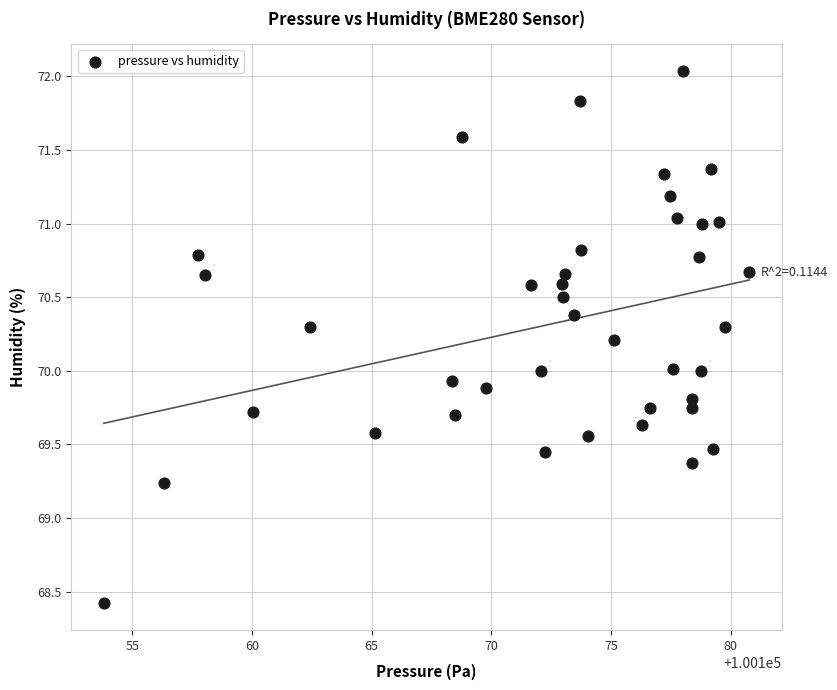

What is the range of Y values (max minus min)?

3.6